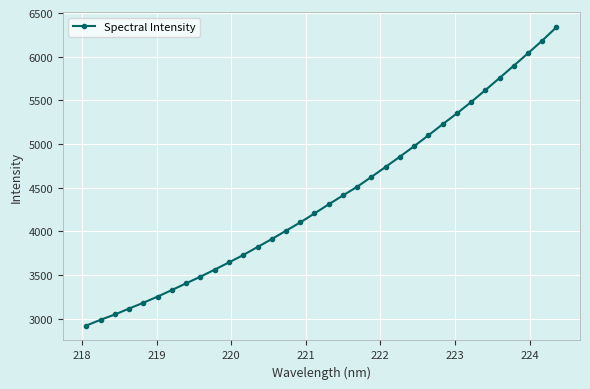

Reading left to right, list all the values displayed in this chart.

2921.4	2987.6	3047.9	3116.4	3182.6	3253.7	3328.1	3405.5	3481.1	3561.9	3644.7	3728.7	3820.5	3911.2	4007.3	4102.2	4205.3	4309.6	4411.5	4510.9	4623.8	4738.8	4855.5	4975.6	5099.7	5226.9	5350.8	5481.0	5617.3	5756.5	5897.3	6039.9	6184.7	6339.1